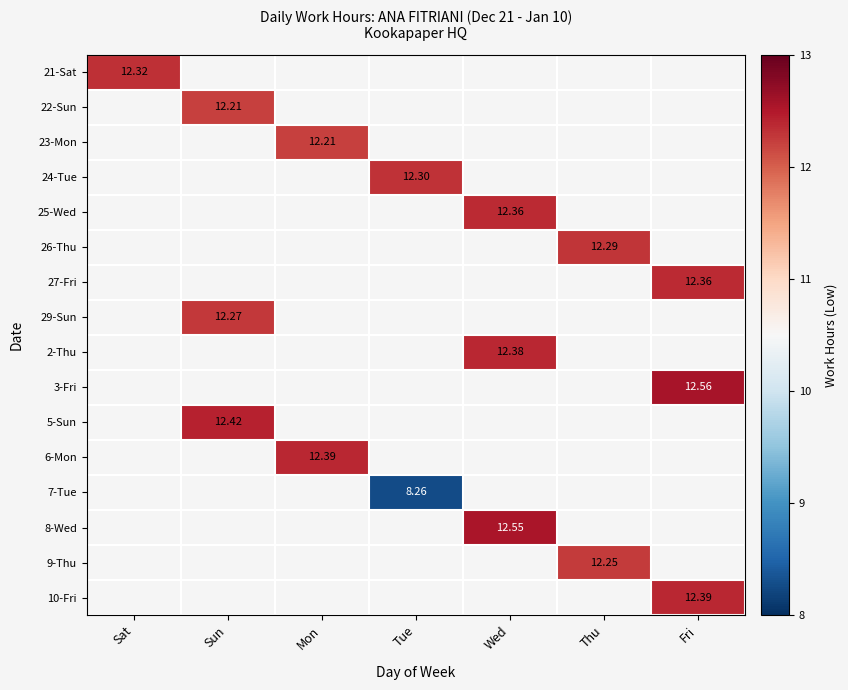

Which series has the largest range (max minus min)?

21-Sat